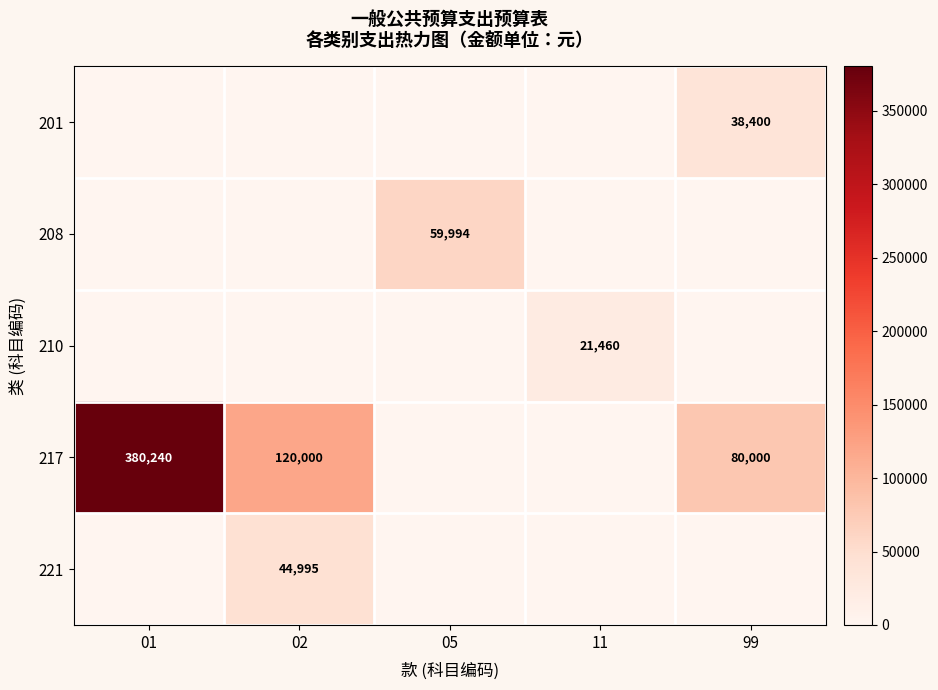

True or false: 208 has a value of 59994 at 05.

True